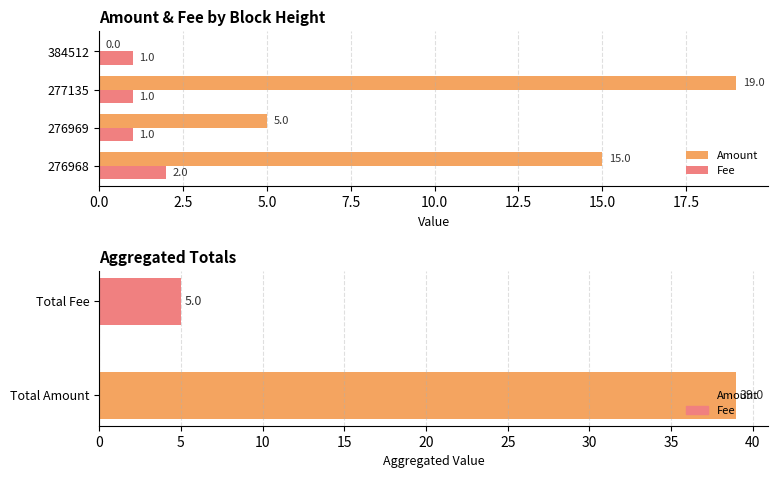

What is the difference between the second highest and minimum values in the Amount series?

15